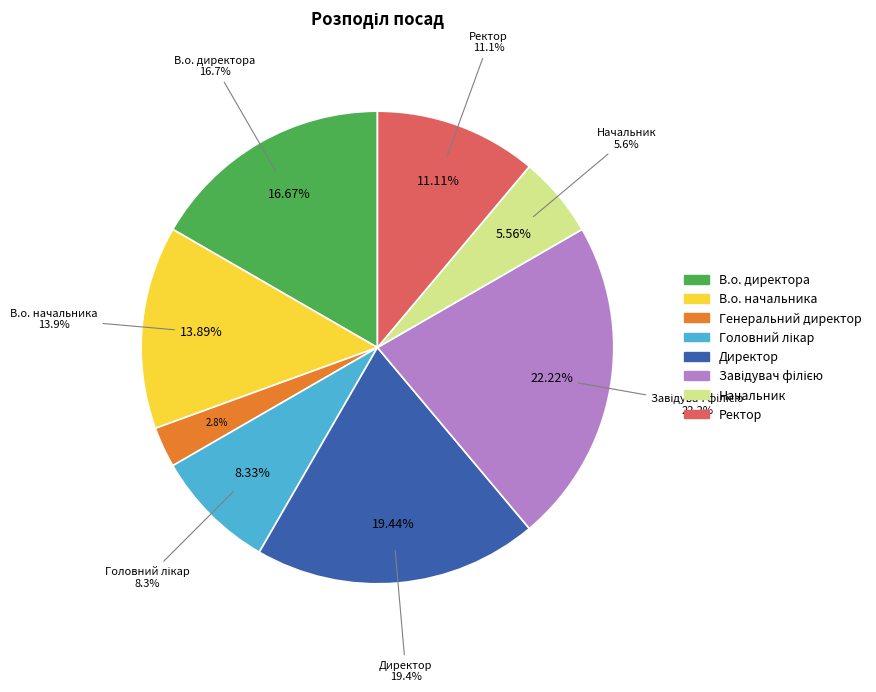

Is the sum of Ректор and Головний лікар greater than half?

No